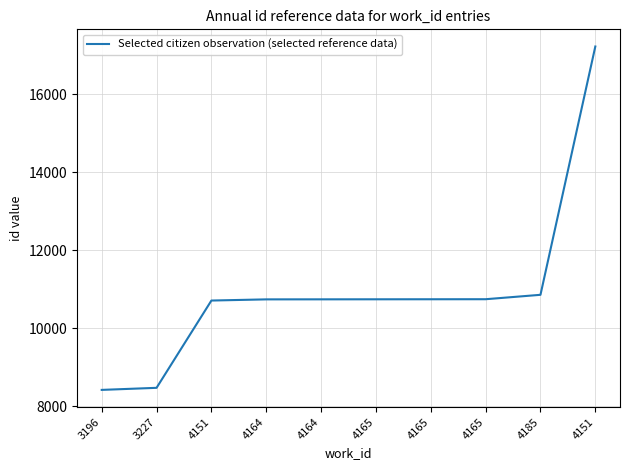

Does the chart display data point markers on the line(s)?

No